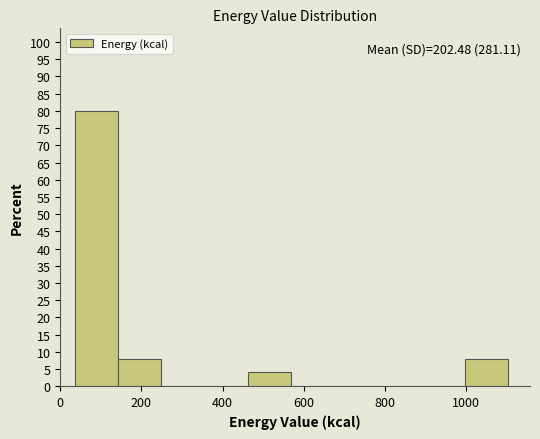

Over which range of the x-axis is the bar tallest?

40 to 140